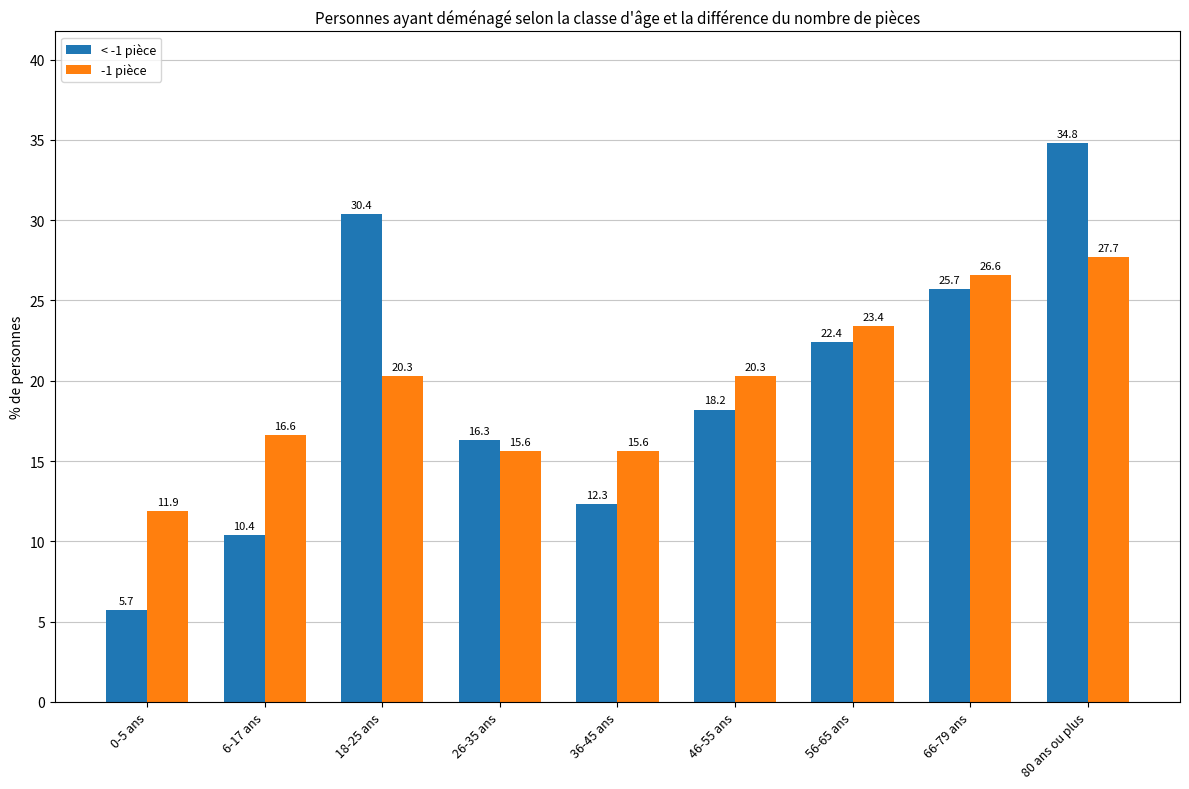

Reading right to left, what are all the values shown in this chart?

< -1 pièce: 34.8	25.7	22.4	18.2	12.3	16.3	30.4	10.4	5.7
-1 pièce: 27.7	26.6	23.4	20.3	15.6	15.6	20.3	16.6	11.9